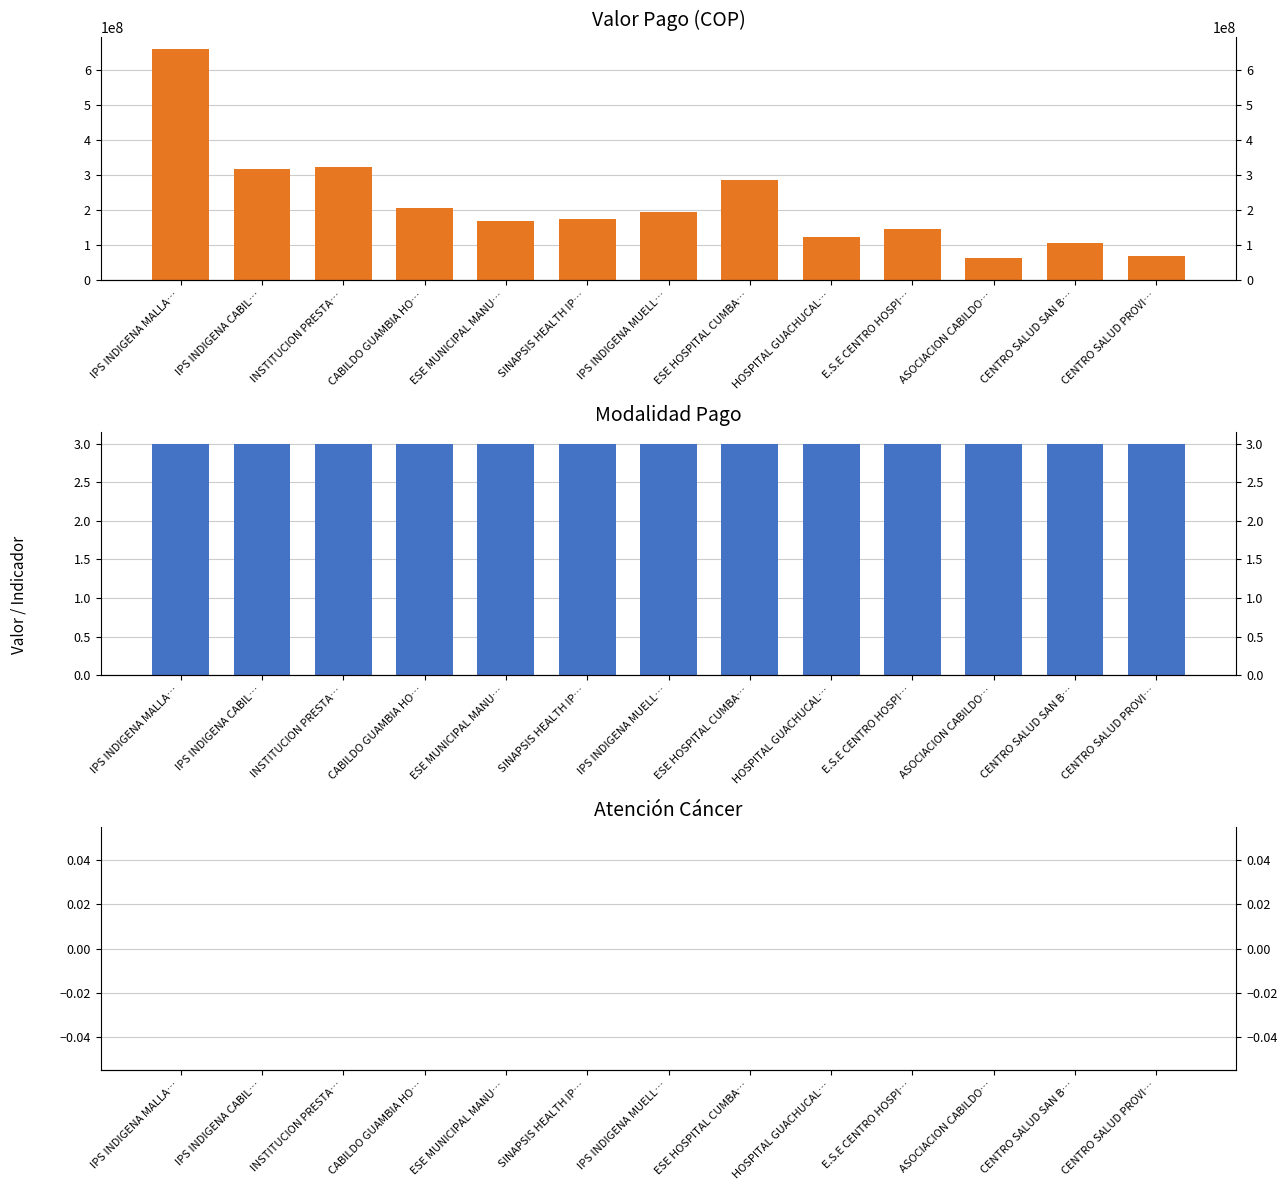

Which has a higher value, CABILDO GUAMBIA HO… or IPS INDIGENA MUELL…?

CABILDO GUAMBIA HO…